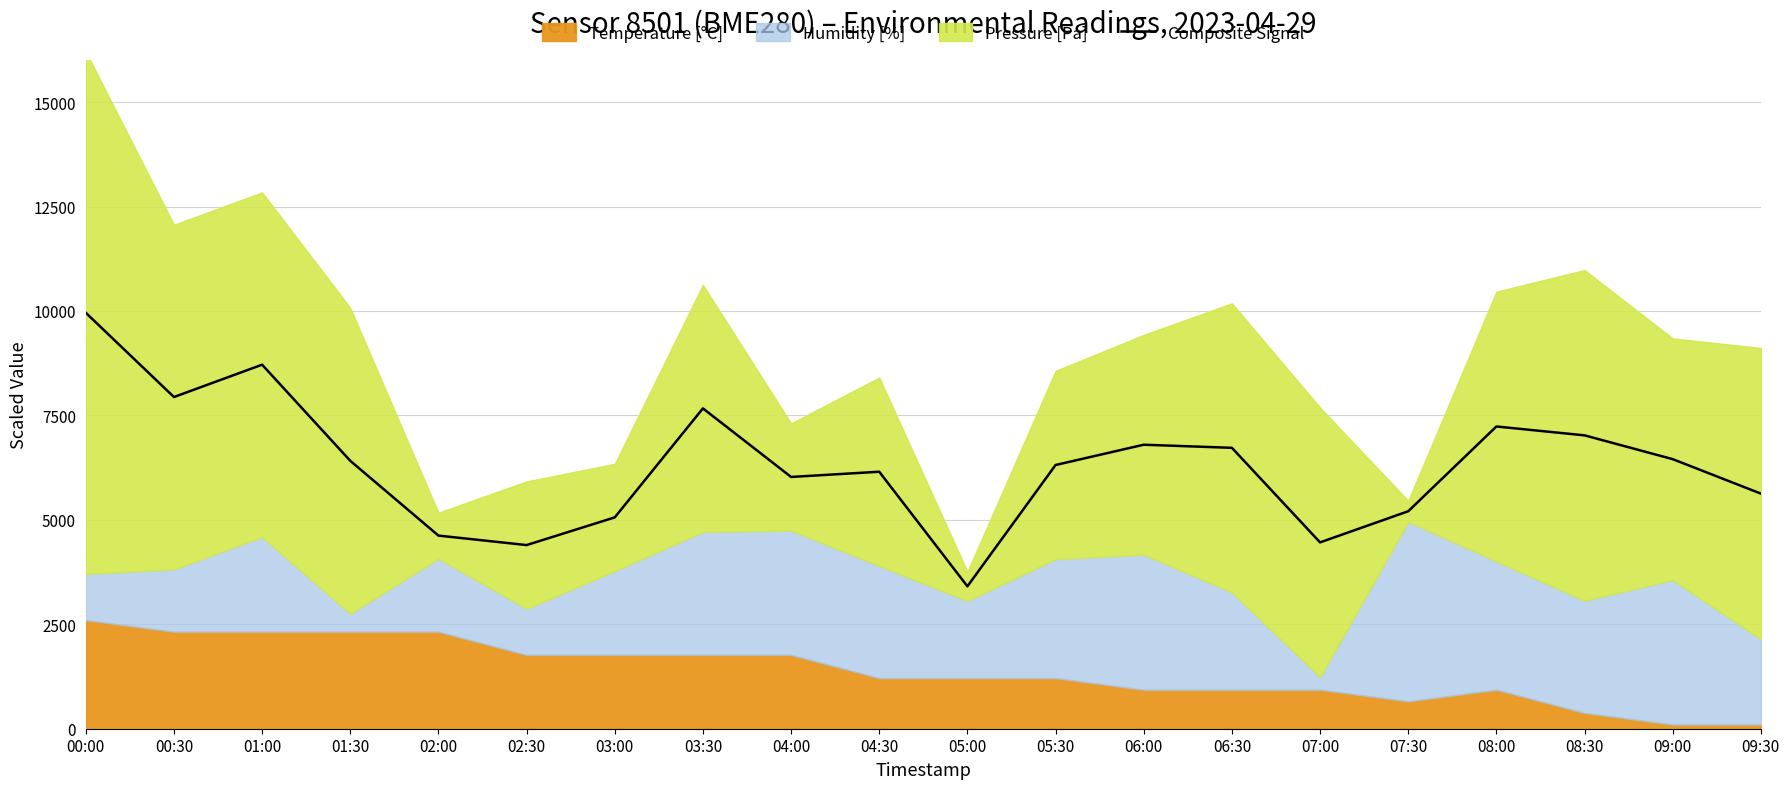

At which category does the chart reach its peak across all series?

00:00